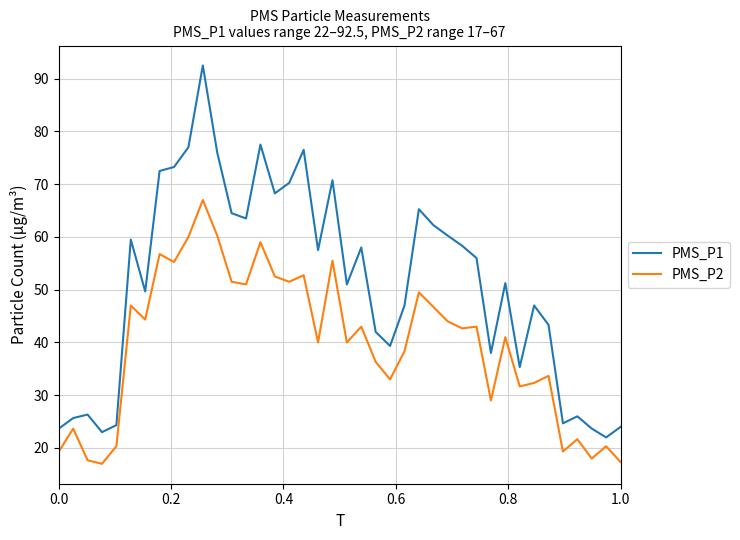

Which series has the widest spread of values?

PMS_P1